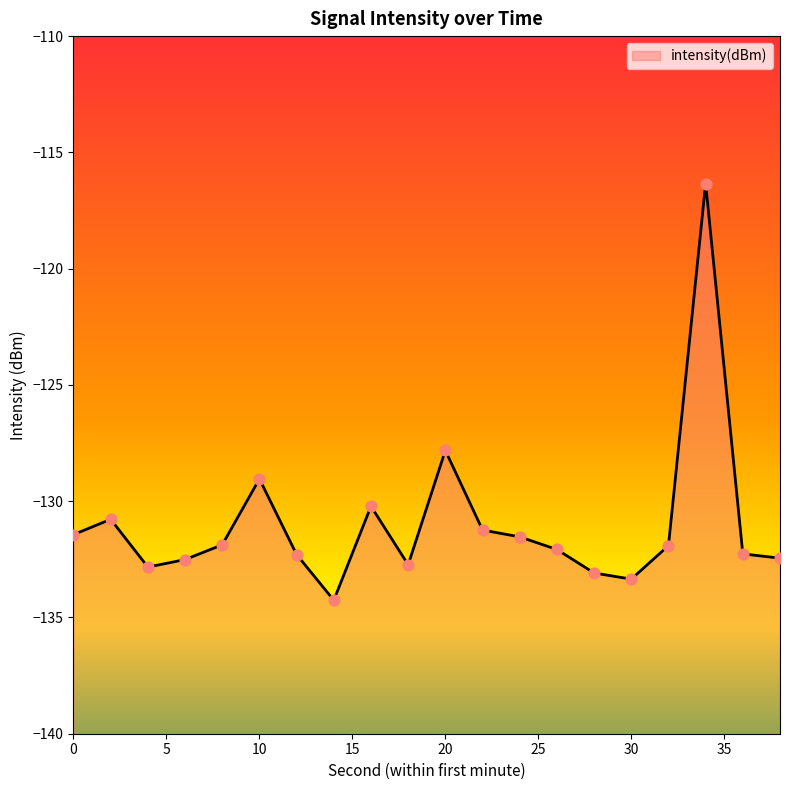

What is the change in value from 2 to 36?

-1.5